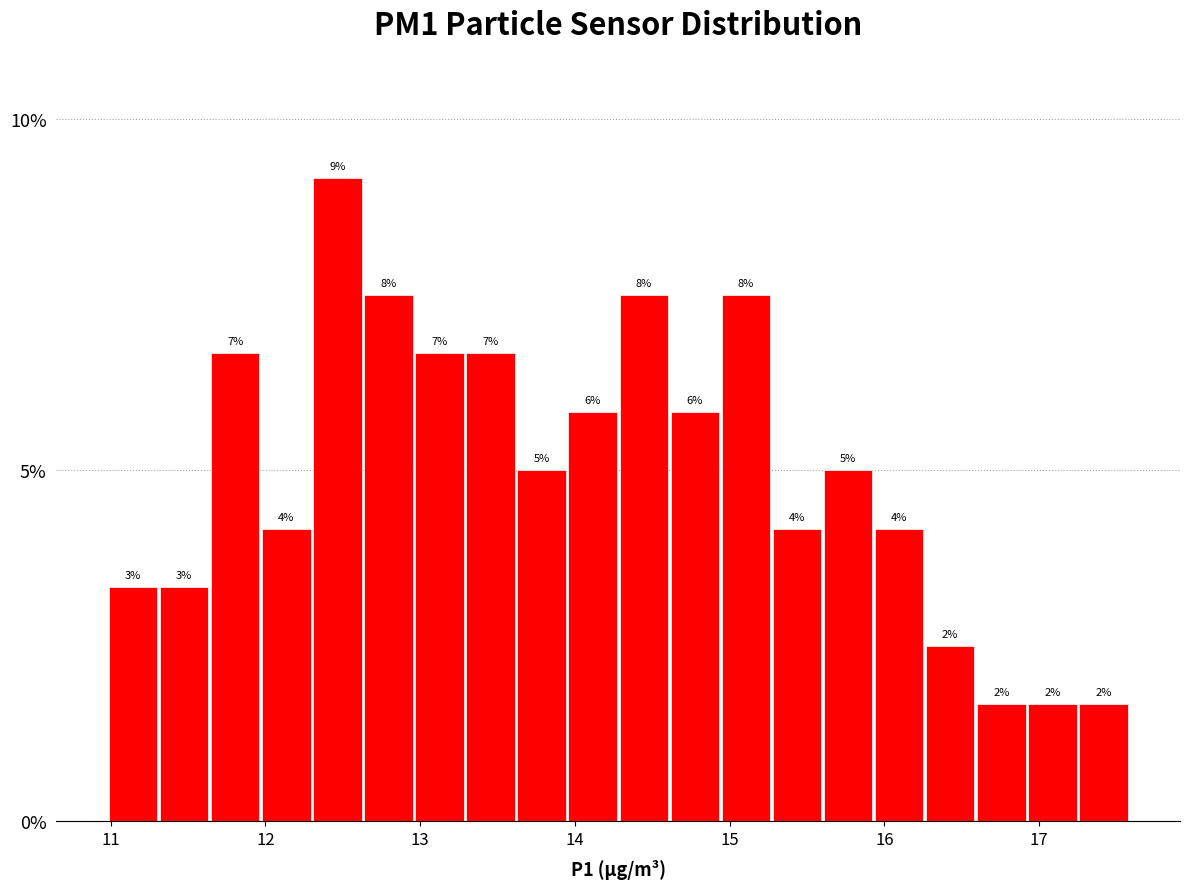

Around what value on the x-axis is the tallest bar? Give the approximate position of its centre, as read against the axis.

12.5